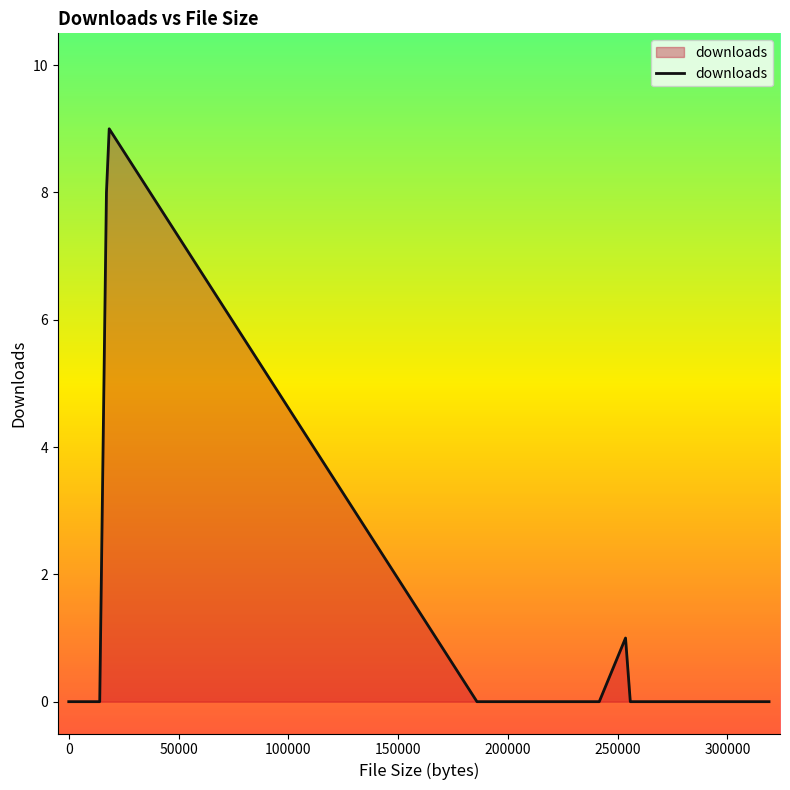

What is the difference between the maximum and minimum values?

9